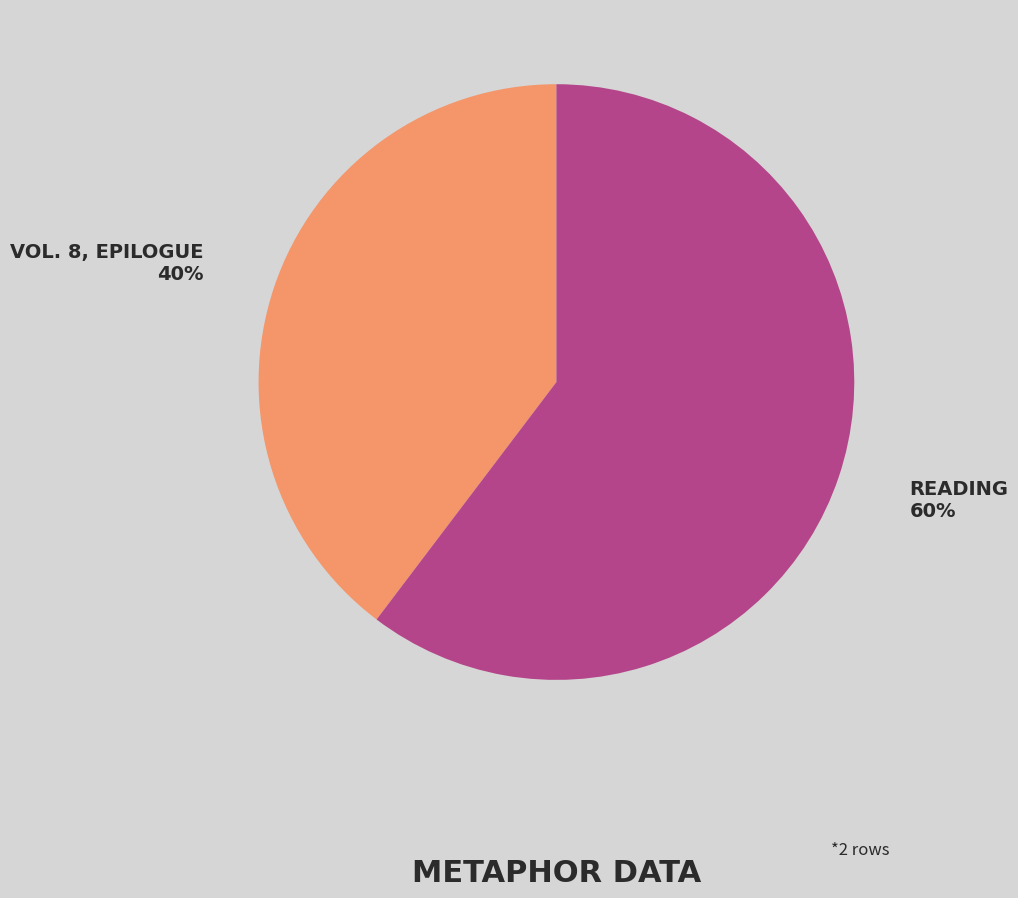

Is there a majority slice in this chart?

Yes